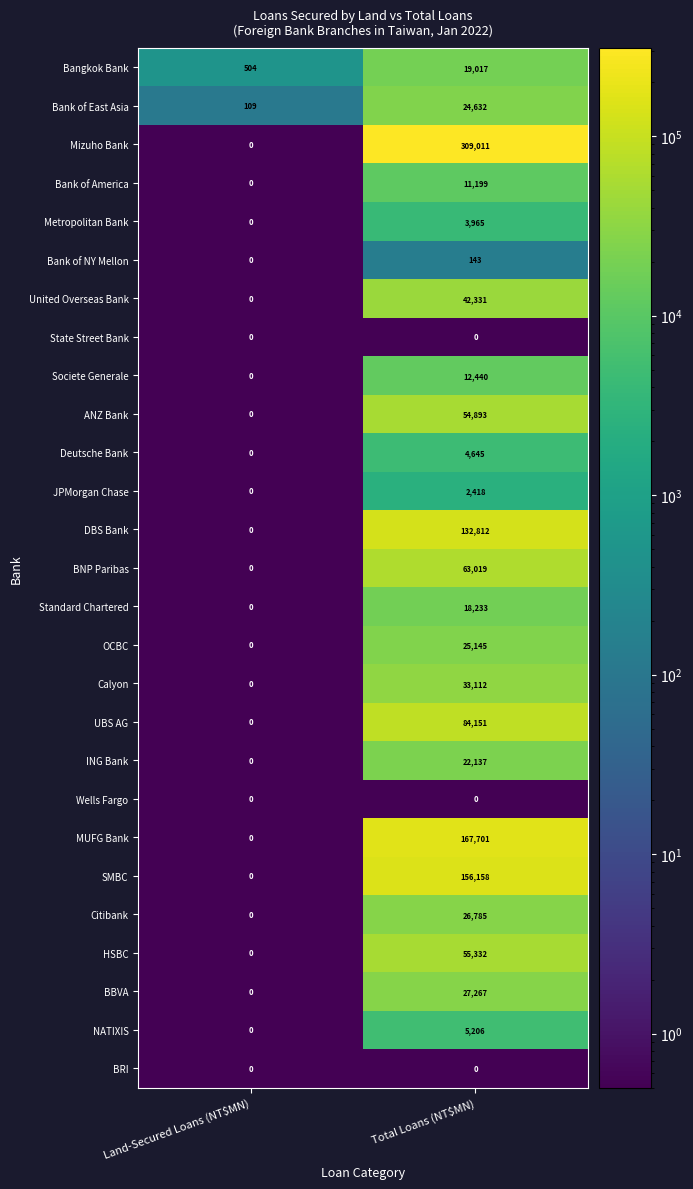

What is the difference between the highest and lowest values at Land-Secured Loans (NT$MN)?

504